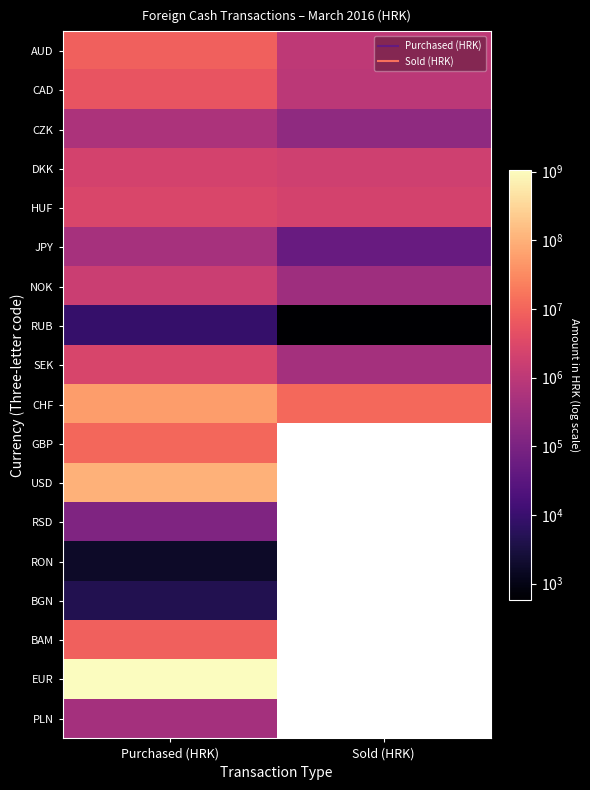

What is the highest value of the AUD series?

8826632.0